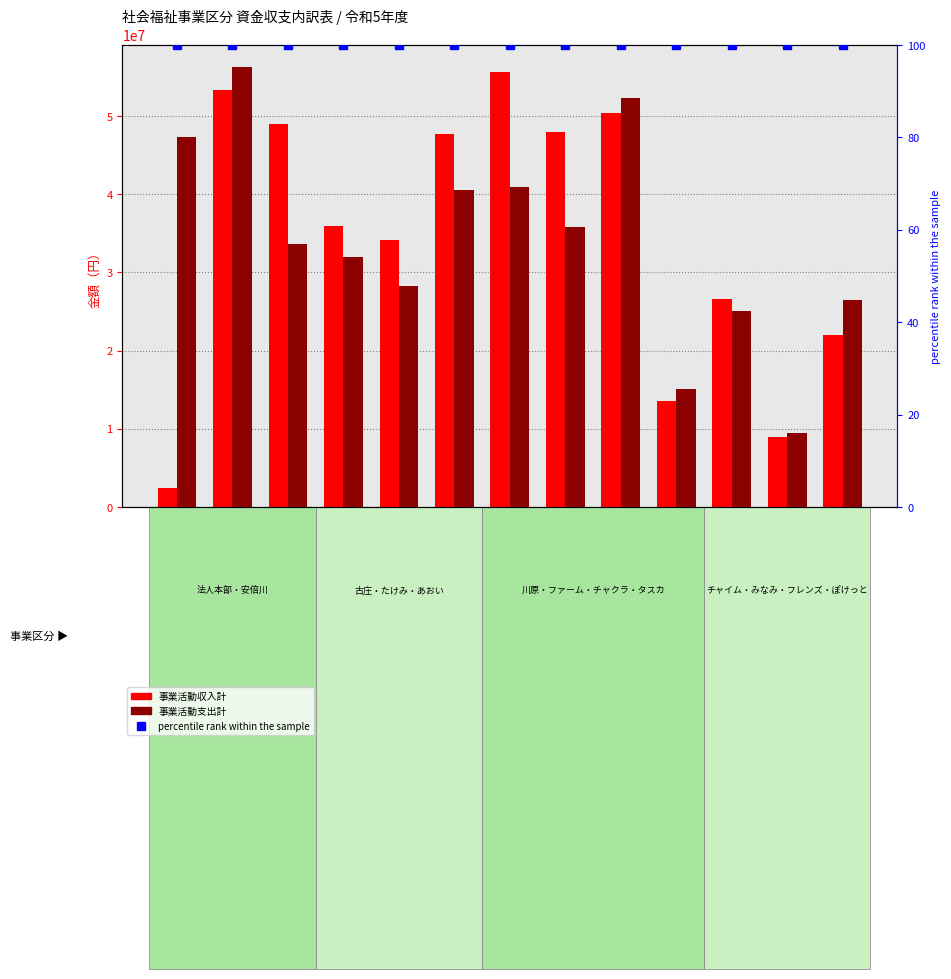

Which series changed the most between ラポール安倍川 and ラポールたけみ?

事業活動支出計